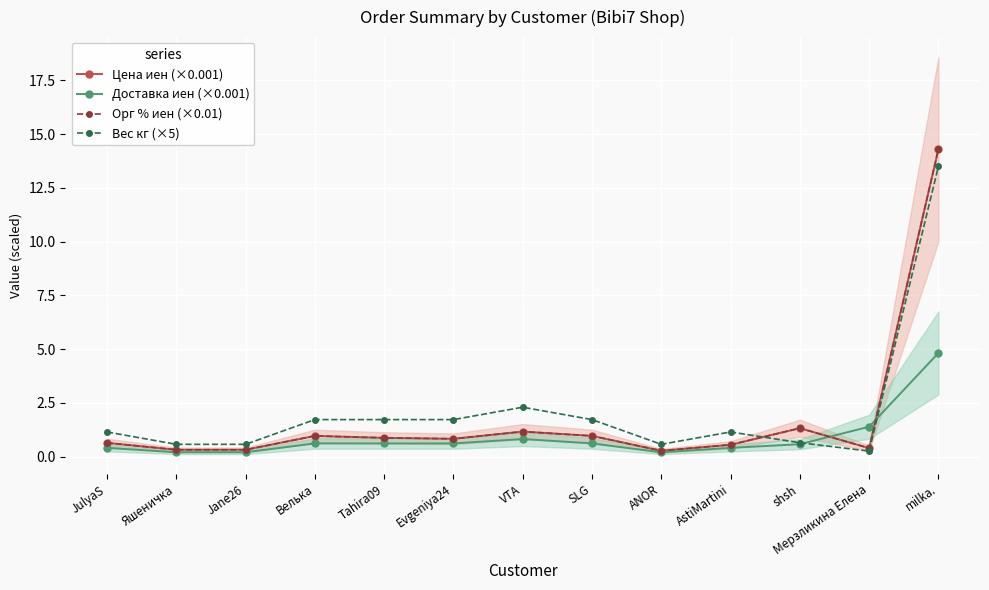

Which category has the lowest value in the Орг % иен (×0.01) series?

ANOR